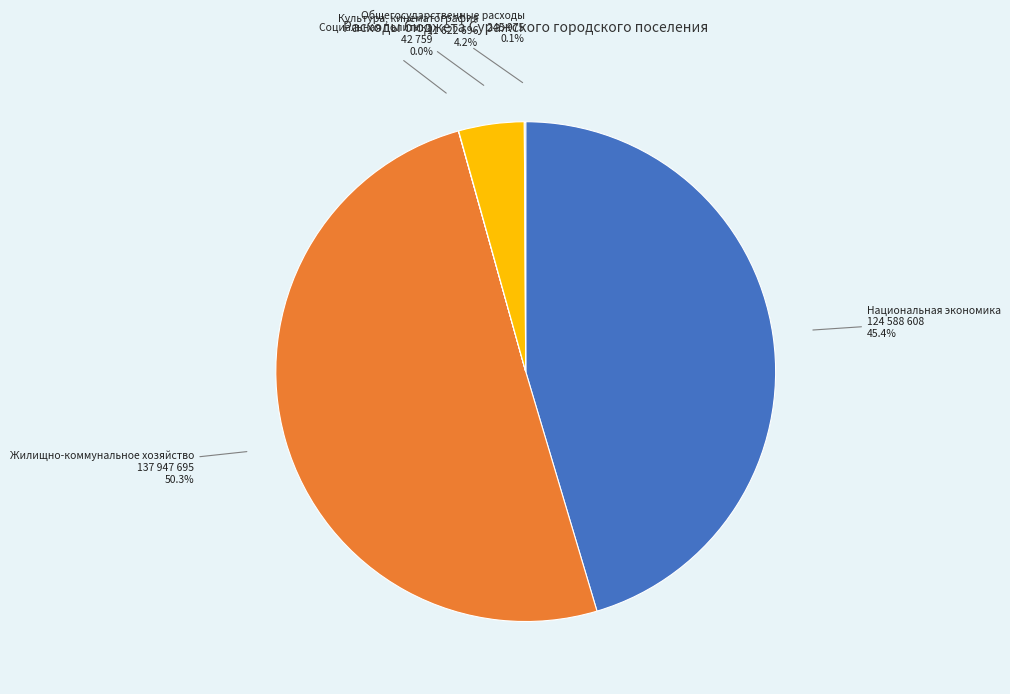

How many segments does this pie chart have?

5